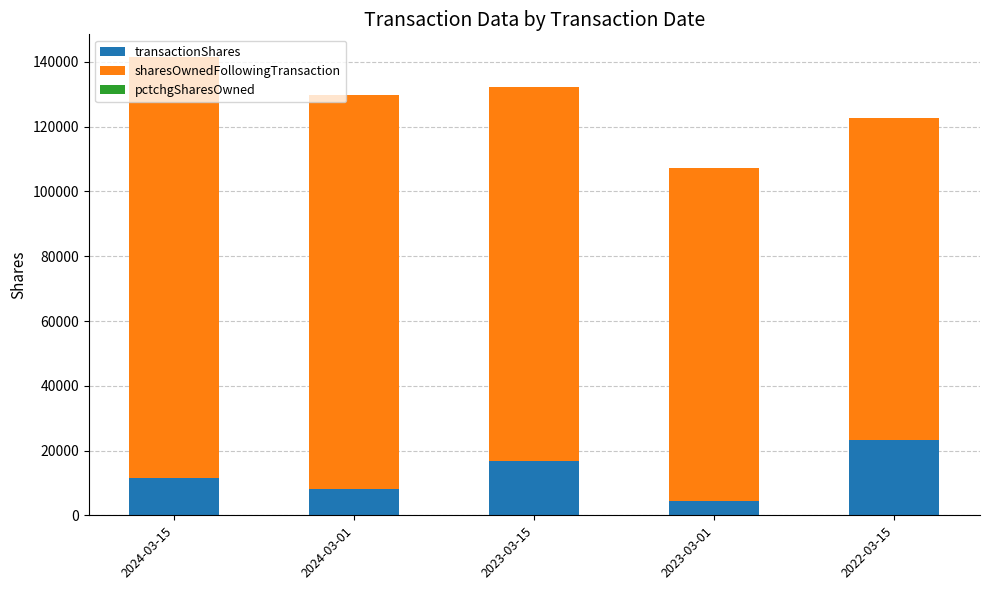

What is the highest value of the transactionShares series?

23128